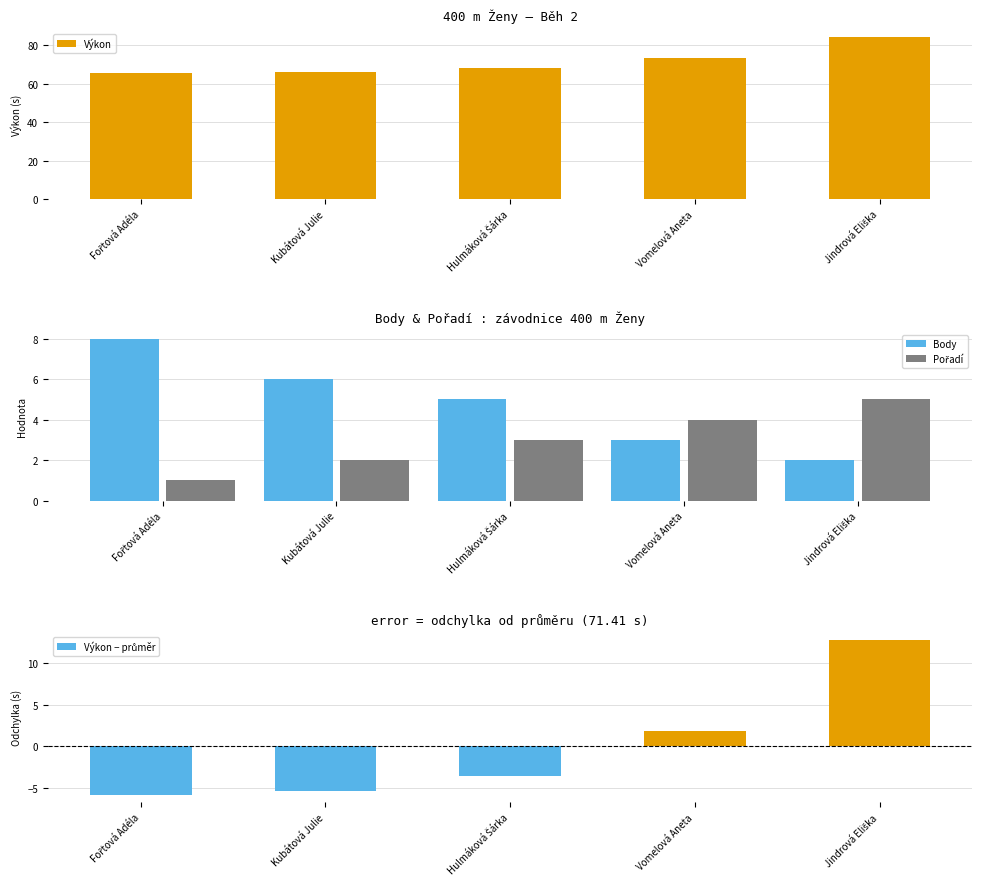

Are the bars horizontal?

No